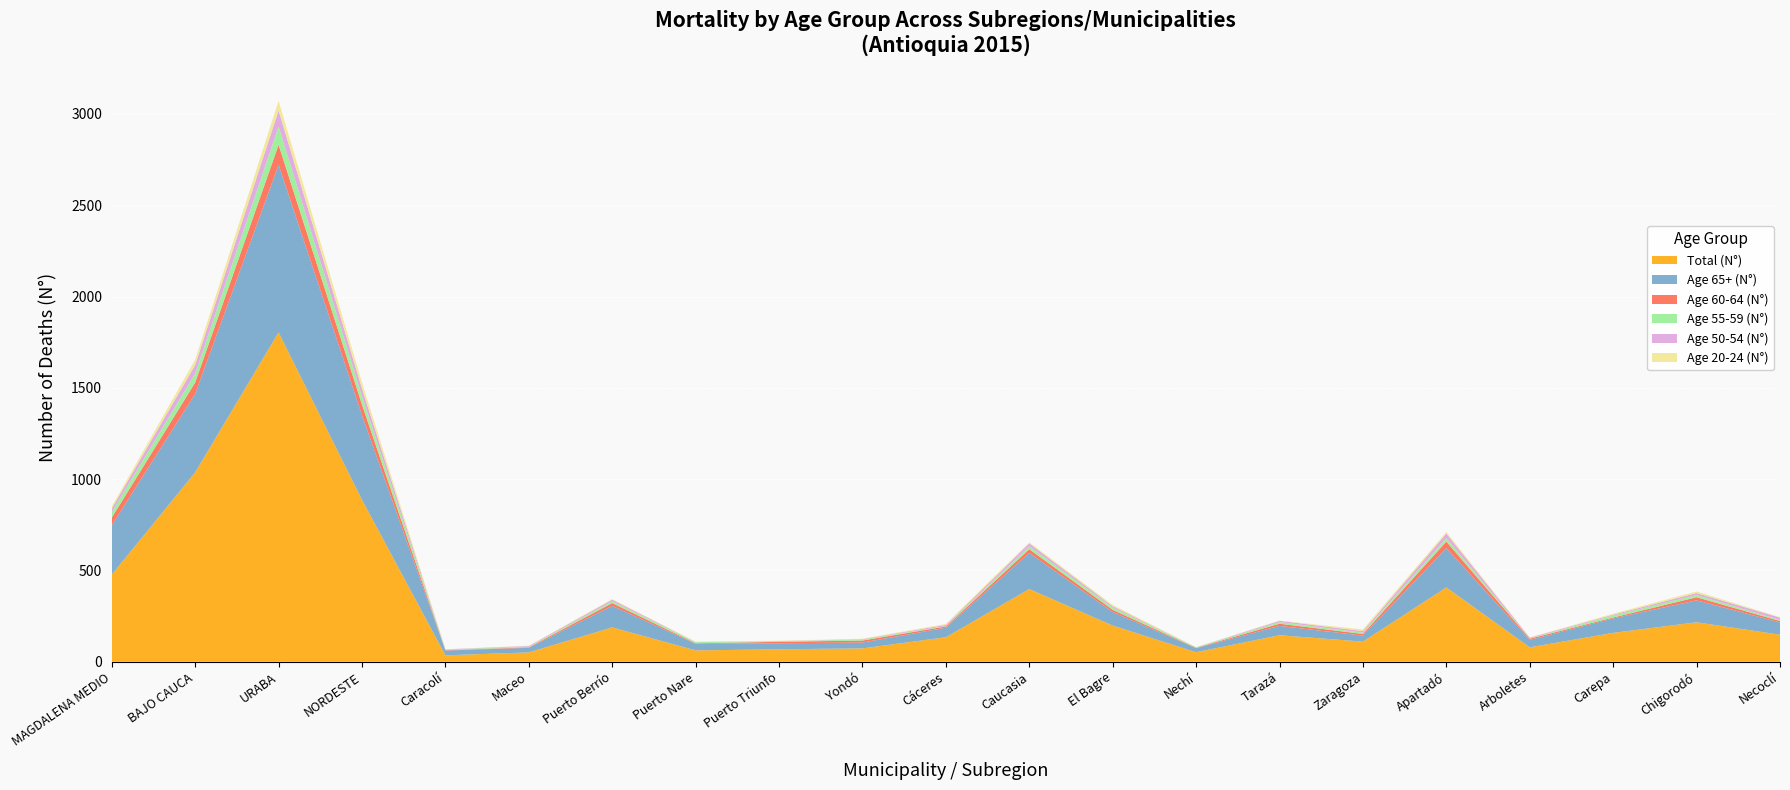

Reading left to right, what are all the values shown in this chart?

Total (N°): MAGDALENA MEDIO=477	BAJO CAUCA=1037	URABA=1804	NORDESTE=887	Caracolí=35	Maceo=51	Puerto Berrío=188	Puerto Nare=62	Puerto Triunfo=68	Yondó=73	Cáceres=134	Caucasia=398	El Bagre=198	Nechí=52	Tarazá=145	Zaragoza=110	Apartadó=407	Arboletes=79	Carepa=158	Chigorodó=216	Necoclí=148
Age 65+ (N°): MAGDALENA MEDIO=270	BAJO CAUCA=430	URABA=917	NORDESTE=463	Caracolí=26	Maceo=25	Puerto Berrío=118	Puerto Nare=36	Puerto Triunfo=33	Yondó=32	Cáceres=52	Caucasia=198	El Bagre=74	Nechí=22	Tarazá=51	Zaragoza=33	Apartadó=215	Arboletes=40	Carepa=79	Chigorodó=120	Necoclí=67
Age 60-64 (N°): MAGDALENA MEDIO=42	BAJO CAUCA=62	URABA=110	NORDESTE=58	Caracolí=2	Maceo=3	Puerto Berrío=15	Puerto Nare=3	Puerto Triunfo=8	Yondó=11	Cáceres=7	Caucasia=20	El Bagre=12	Nechí=2	Tarazá=12	Zaragoza=9	Apartadó=36	Arboletes=7	Carepa=5	Chigorodó=17	Necoclí=8
Age 55-59 (N°): MAGDALENA MEDIO=31	BAJO CAUCA=49	URABA=100	NORDESTE=46	Caracolí=4	Maceo=3	Puerto Berrío=10	Puerto Nare=6	Puerto Triunfo=2	Yondó=6	Cáceres=2	Caucasia=16	El Bagre=12	Nechí=3	Tarazá=9	Zaragoza=7	Apartadó=19	Arboletes=2	Carepa=11	Chigorodó=12	Necoclí=5
Age 50-54 (N°): MAGDALENA MEDIO=19	BAJO CAUCA=47	URABA=88	NORDESTE=42	Caracolí=1	Maceo=4	Puerto Berrío=9	Puerto Nare=1	Puerto Triunfo=2	Yondó=2	Cáceres=7	Caucasia=16	El Bagre=8	Nechí=0	Tarazá=7	Zaragoza=9	Apartadó=25	Arboletes=4	Carepa=5	Chigorodó=11	Necoclí=14
Age 20-24 (N°): MAGDALENA MEDIO=11	BAJO CAUCA=29	URABA=53	NORDESTE=33	Caracolí=0	Maceo=2	Puerto Berrío=3	Puerto Nare=2	Puerto Triunfo=2	Yondó=2	Cáceres=5	Caucasia=6	El Bagre=7	Nechí=1	Tarazá=1	Zaragoza=9	Apartadó=9	Arboletes=1	Carepa=5	Chigorodó=9	Necoclí=2